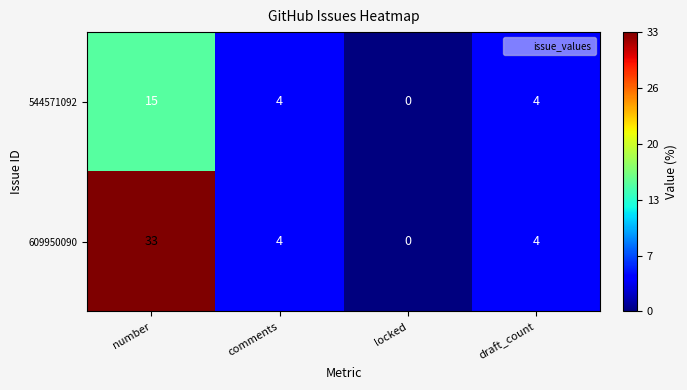

What is the total value across all series at number?

48